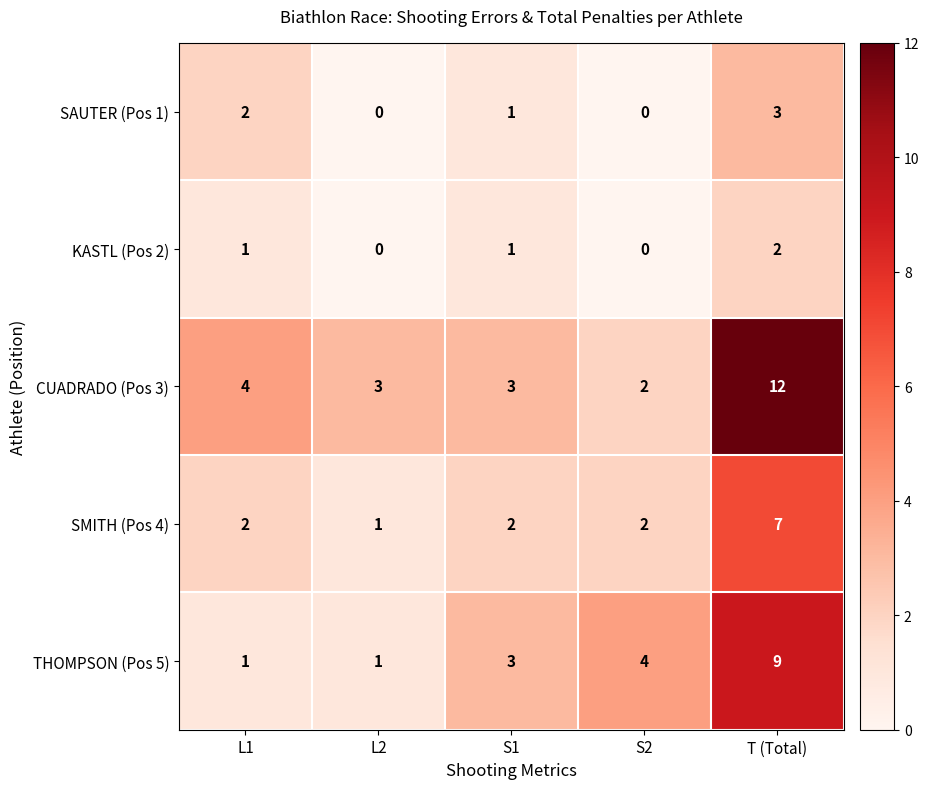

Reading right to left, extract all data points from this chart.

SAUTER (Pos 1): T (Total)=3	S2=0	S1=1	L2=0	L1=2
KASTL (Pos 2): T (Total)=2	S2=0	S1=1	L2=0	L1=1
CUADRADO (Pos 3): T (Total)=12	S2=2	S1=3	L2=3	L1=4
SMITH (Pos 4): T (Total)=7	S2=2	S1=2	L2=1	L1=2
THOMPSON (Pos 5): T (Total)=9	S2=4	S1=3	L2=1	L1=1